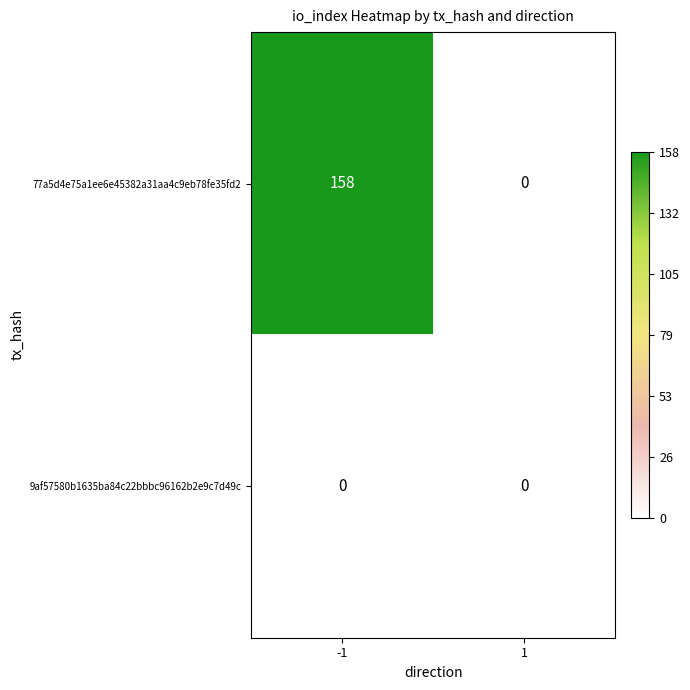

Which series has the largest range (max minus min)?

77a5d4e75a1ee6e45382a31aa4c9eb78fe35fd2